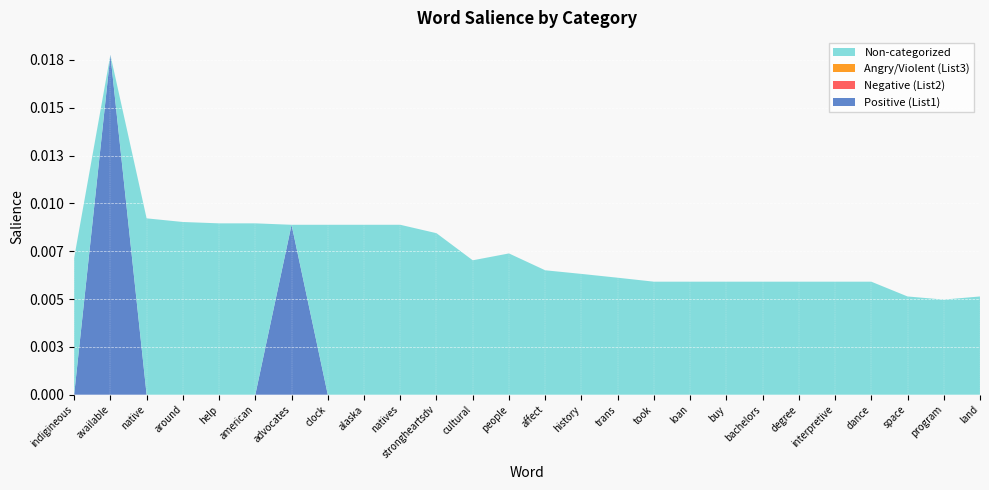

Reading left to right, list all the values displayed in this chart.

Positive (List1): indigineous=0.0	available=0.0	native=0.0	around=0.0	help=0.0	american=0.0	advocates=0.0	clock=0.0	alaska=0.0	natives=0.0	strongheartsdv=0.0	cultural=0.0	people=0.0	affect=0.0	history=0.0	trans=0.0	took=0.0	loan=0.0	buy=0.0	bachelors=0.0	degree=0.0	interpretive=0.0	dance=0.0	space=0.0	program=0.0	land=0.0
Negative (List2): indigineous=0.0	available=0.0	native=0.0	around=0.0	help=0.0	american=0.0	advocates=0.0	clock=0.0	alaska=0.0	natives=0.0	strongheartsdv=0.0	cultural=0.0	people=0.0	affect=0.0	history=0.0	trans=0.0	took=0.0	loan=0.0	buy=0.0	bachelors=0.0	degree=0.0	interpretive=0.0	dance=0.0	space=0.0	program=0.0	land=0.0
Angry/Violent (List3): indigineous=0.0	available=0.0	native=0.0	around=0.0	help=0.0	american=0.0	advocates=0.0	clock=0.0	alaska=0.0	natives=0.0	strongheartsdv=0.0	cultural=0.0	people=0.0	affect=0.0	history=0.0	trans=0.0	took=0.0	loan=0.0	buy=0.0	bachelors=0.0	degree=0.0	interpretive=0.0	dance=0.0	space=0.0	program=0.0	land=0.0
Non-categorized: indigineous=0.0	available=0.0	native=0.0	around=0.0	help=0.0	american=0.0	advocates=0.0	clock=0.0	alaska=0.0	natives=0.0	strongheartsdv=0.0	cultural=0.0	people=0.0	affect=0.0	history=0.0	trans=0.0	took=0.0	loan=0.0	buy=0.0	bachelors=0.0	degree=0.0	interpretive=0.0	dance=0.0	space=0.0	program=0.0	land=0.0